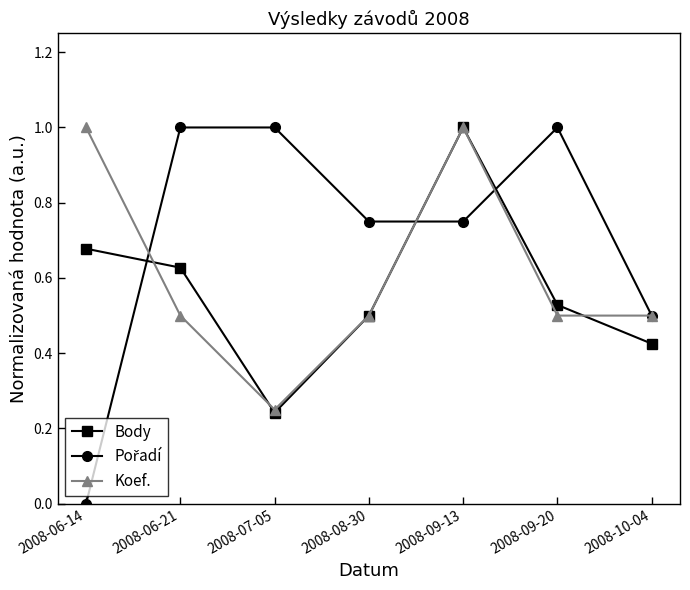

Count the number of categories in the chart.

7